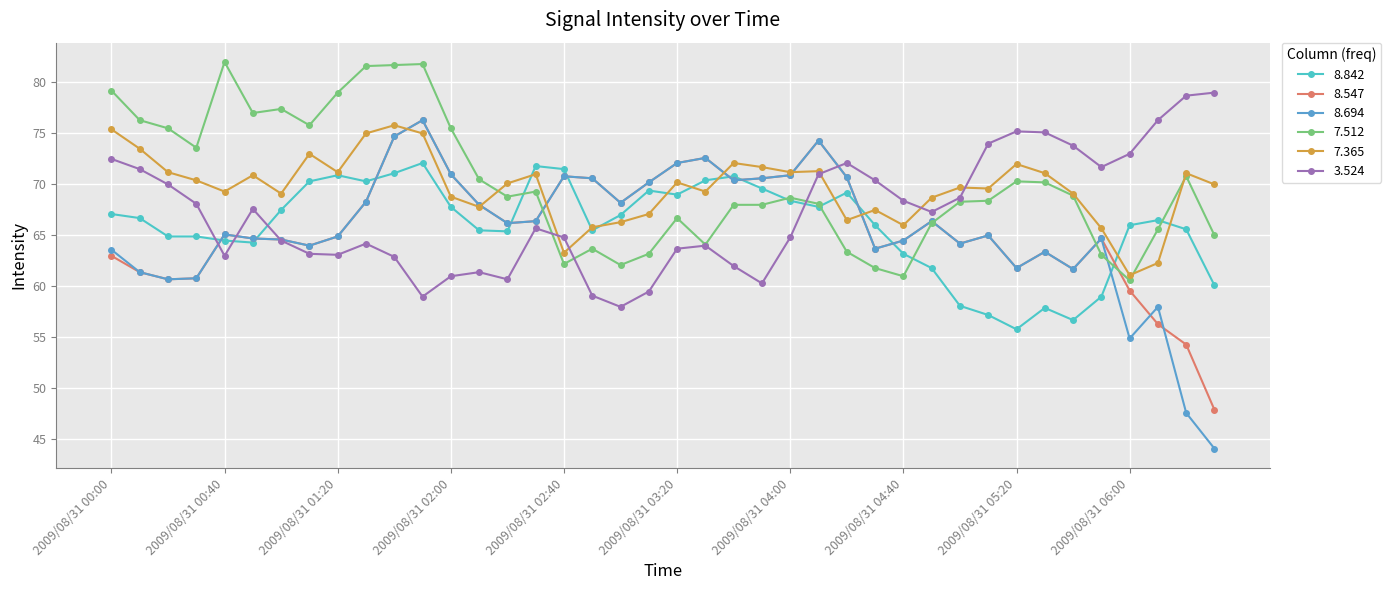

True or false: 8.694 has more than 1 points higher than both neighbors.

True